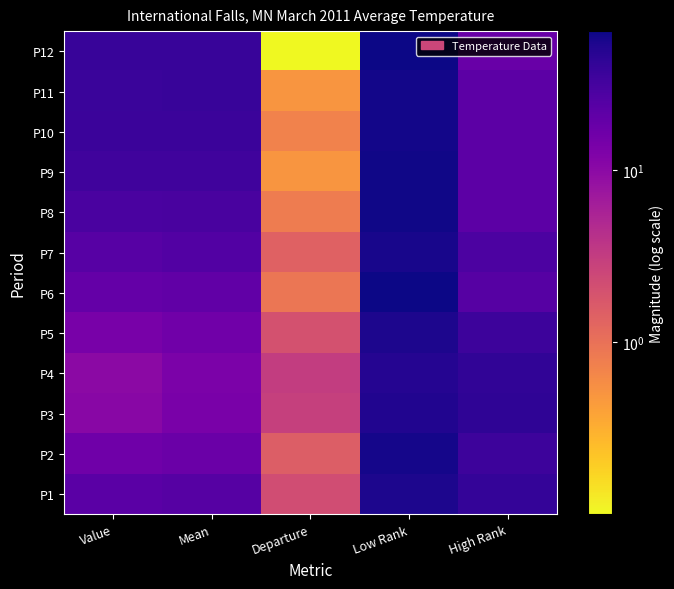

Which label corresponds to the largest value in the chart?

Low Rank